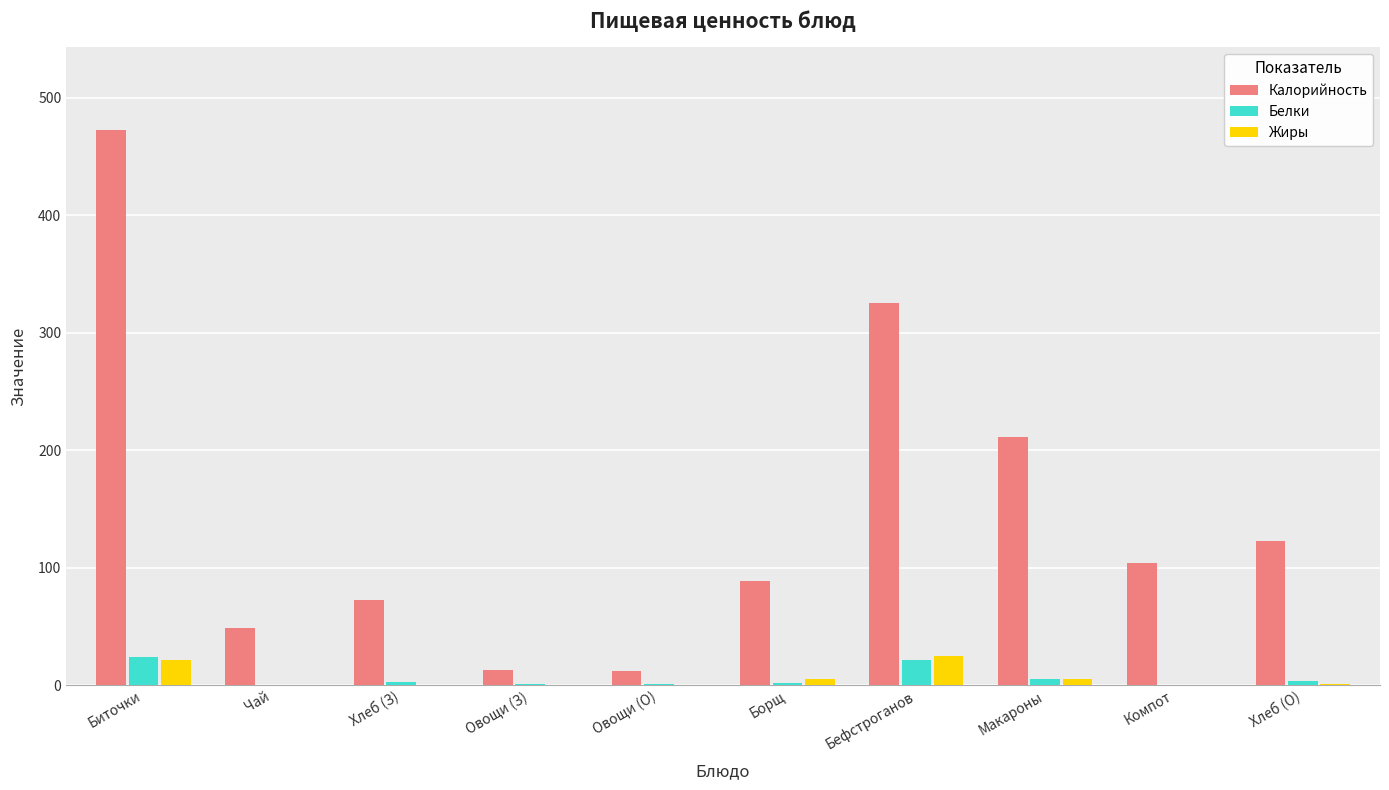

At which category is the sum across all series the highest?

Биточки